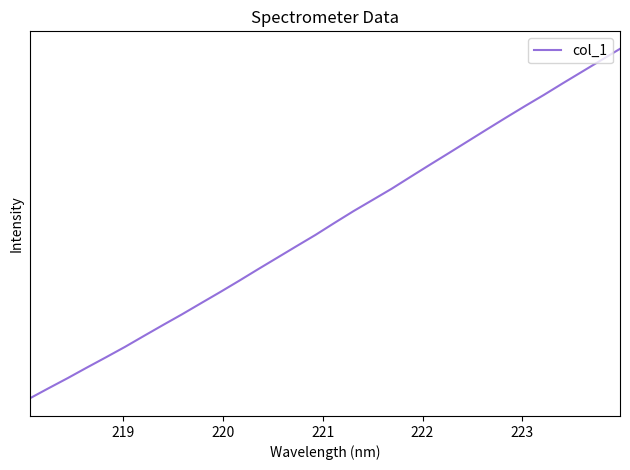

What is the minimum value shown in the chart?

2394.3